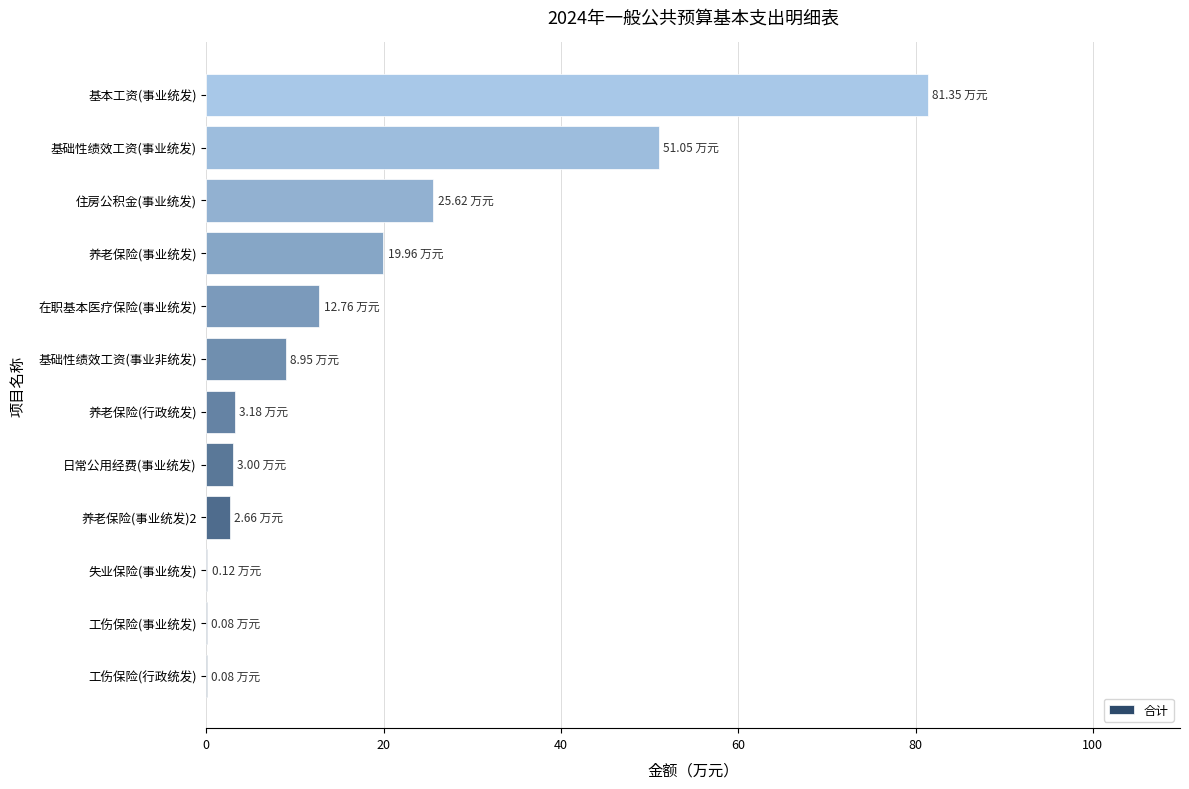

Where is the data nearest to the value 40?

基础性绩效工资(事业统发)